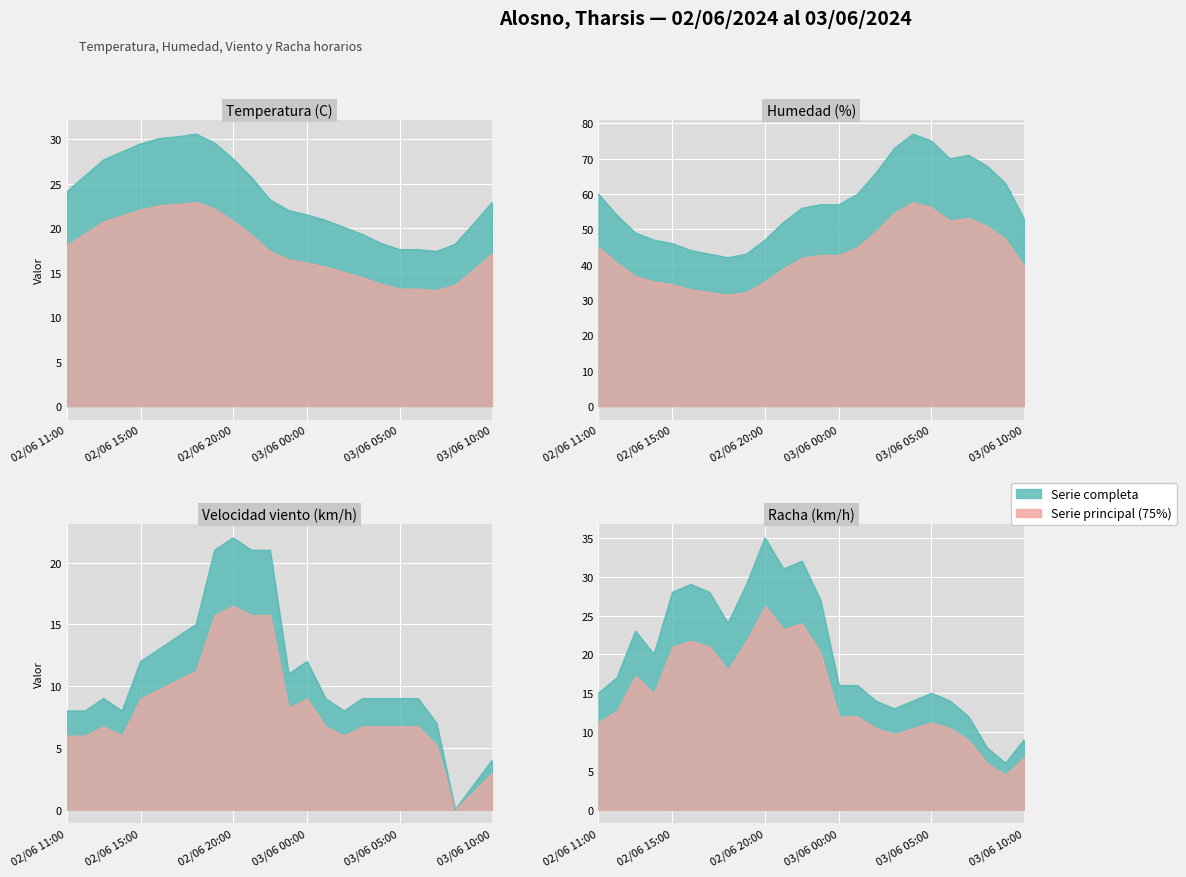

The value of Temperatura (C) at 03/06 09:00 is 20.5. True or false?

True